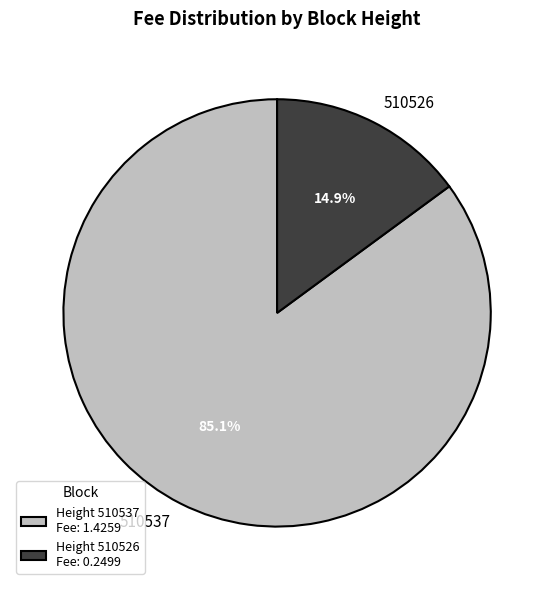

Does any single category account for the majority?

Yes